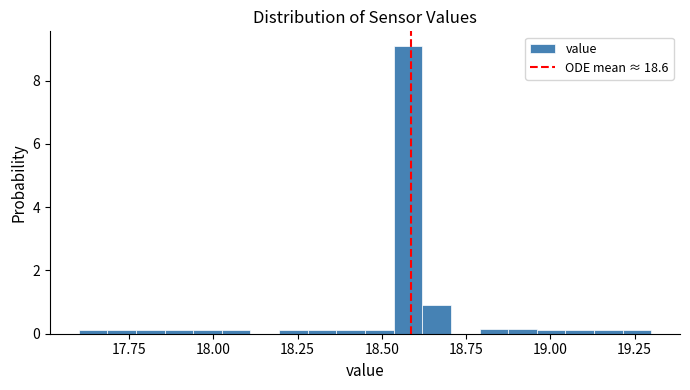

Read against the x-axis, roughly where is the centre of the tallest bar?

18.60